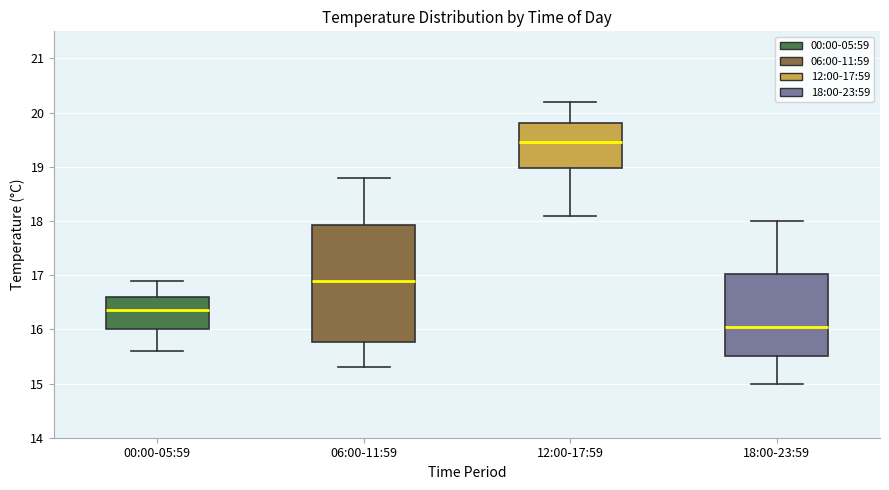

Comparing the boxes themselves (not the whiskers), which one is the tallest?

06:00-11:59